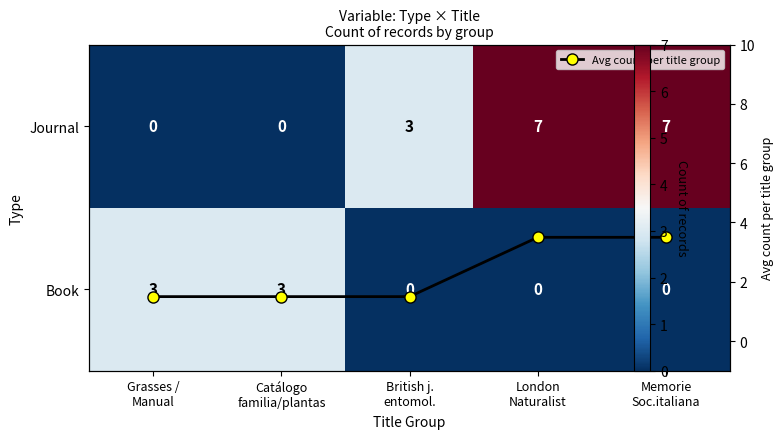

At which label is Journal closest to 3?

British j. entomol.